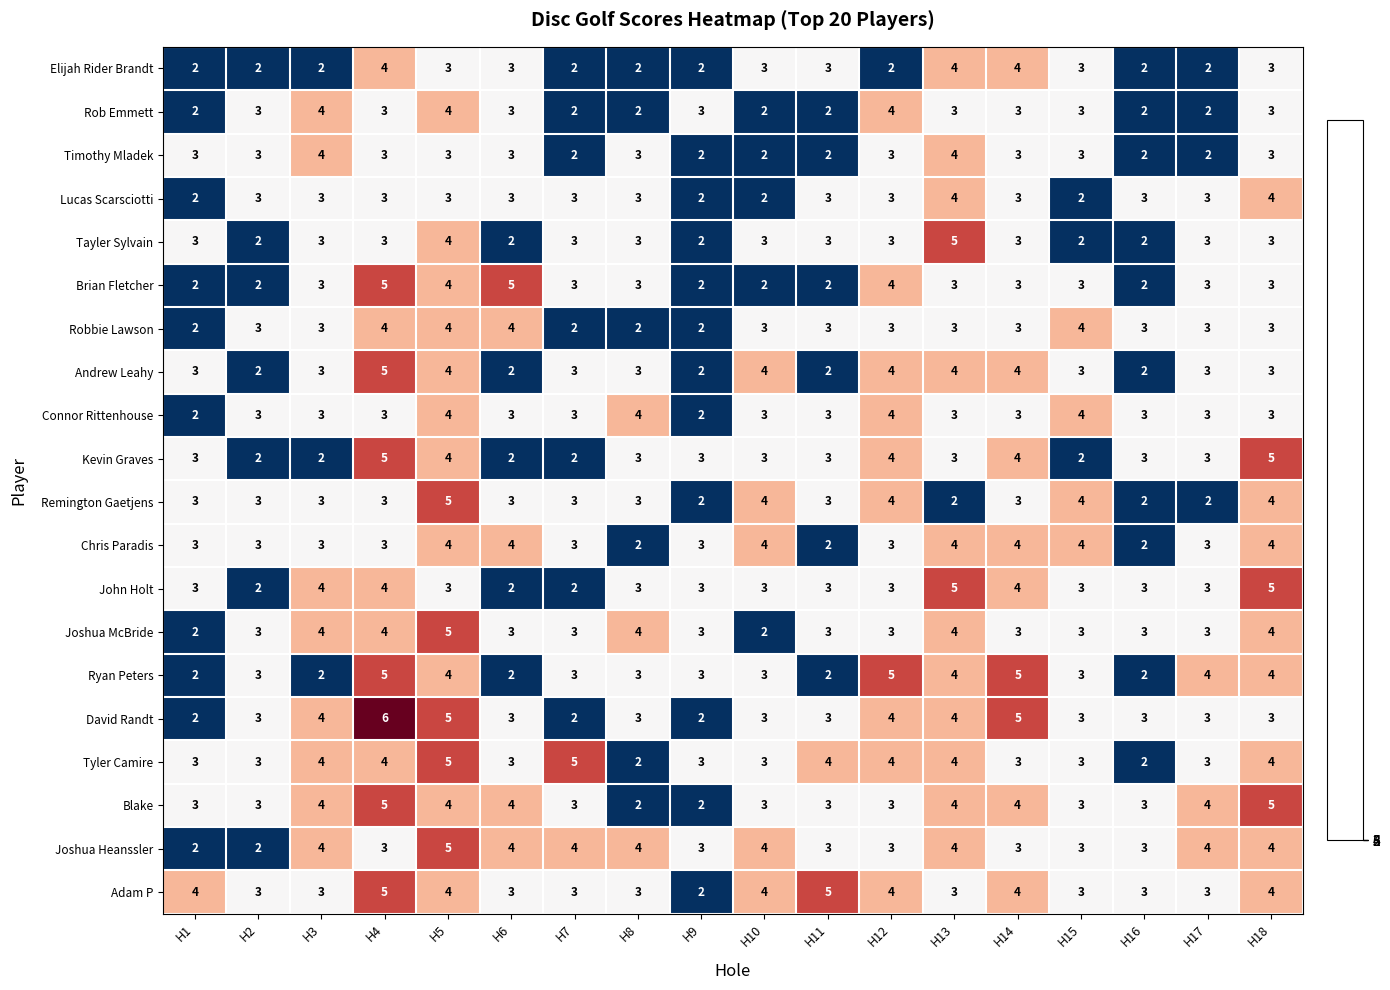

Which series has the widest spread of values?

David Randt